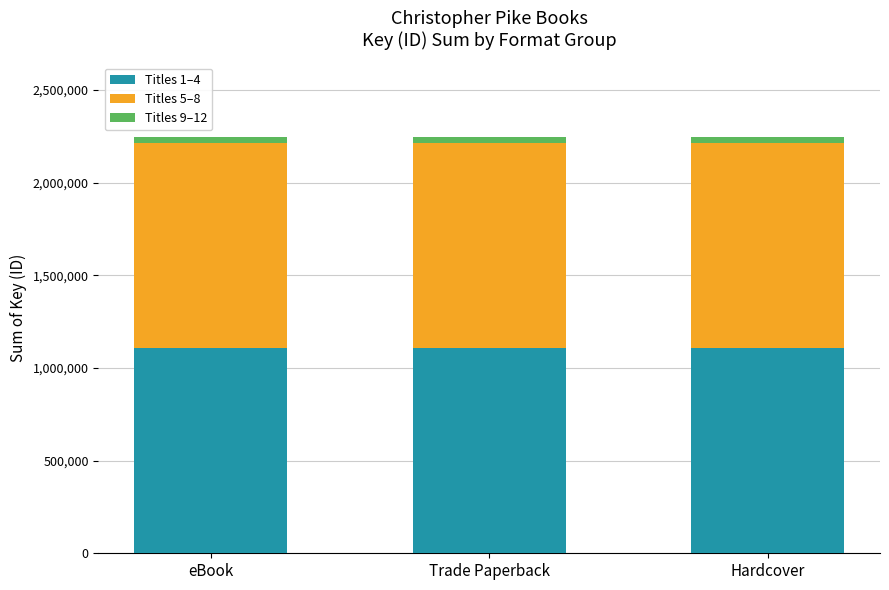

What is the highest value of the Titles 1–4 series?

1107160